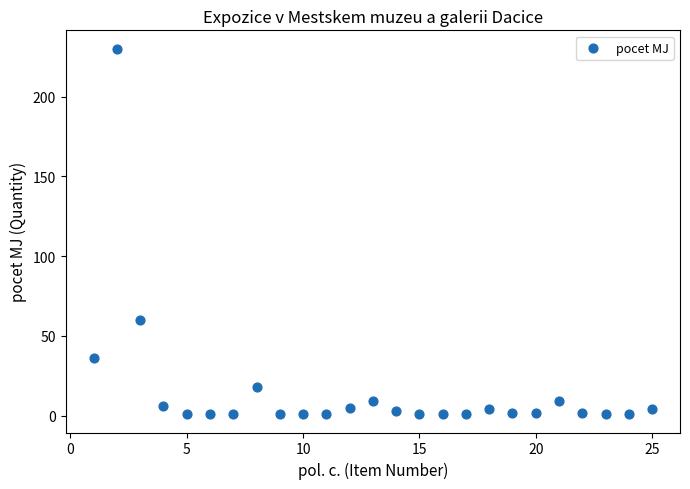

What Y value in the scatter plot is closest to 115?

60